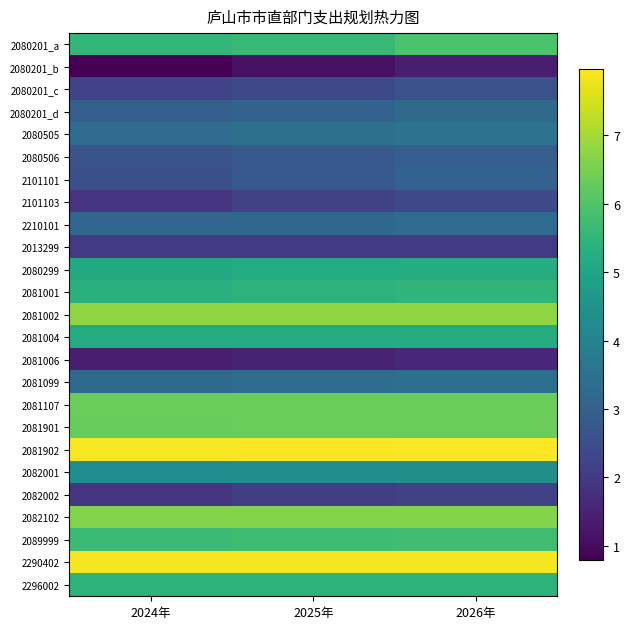

Reading right to left, list all the values displayed in this chart.

2080201_a: 2026年=5.9	2025年=5.6	2024年=5.6
2080201_b: 2026年=1.4	2025年=1.1	2024年=0.8
2080201_c: 2026年=2.6	2025年=2.4	2024年=2.2
2080201_d: 2026年=3.3	2025年=3.0	2024年=3.0
2080505: 2026年=3.5	2025年=3.4	2024年=3.3
2080506: 2026年=2.9	2025年=2.8	2024年=2.6
2101101: 2026年=3.0	2025年=2.8	2024年=2.6
2101103: 2026年=2.4	2025年=2.2	2024年=1.9
2210101: 2026年=3.3	2025年=3.2	2024年=3.1
2013299: 2026年=2.0	2025年=2.0	2024年=2.0
2080299: 2026年=5.2	2025年=5.2	2024年=5.2
2081001: 2026年=5.5	2025年=5.4	2024年=5.3
2081002: 2026年=6.8	2025年=6.8	2024年=6.8
2081004: 2026年=5.2	2025年=5.2	2024年=5.2
2081006: 2026年=1.6	2025年=1.5	2024年=1.4
2081099: 2026年=3.4	2025年=3.4	2024年=3.3
2081107: 2026年=6.4	2025年=6.3	2024年=6.3
2081901: 2026年=6.3	2025年=6.3	2024年=6.3
2081902: 2026年=8.0	2025年=7.9	2024年=7.9
2082001: 2026年=4.3	2025年=4.3	2024年=4.3
2082002: 2026年=2.2	2025年=2.1	2024年=1.9
2082102: 2026年=6.6	2025年=6.6	2024年=6.6
2089999: 2026年=5.8	2025年=5.7	2024年=5.7
2290402: 2026年=7.9	2025年=7.9	2024年=7.9
2296002: 2026年=5.4	2025年=5.4	2024年=5.4